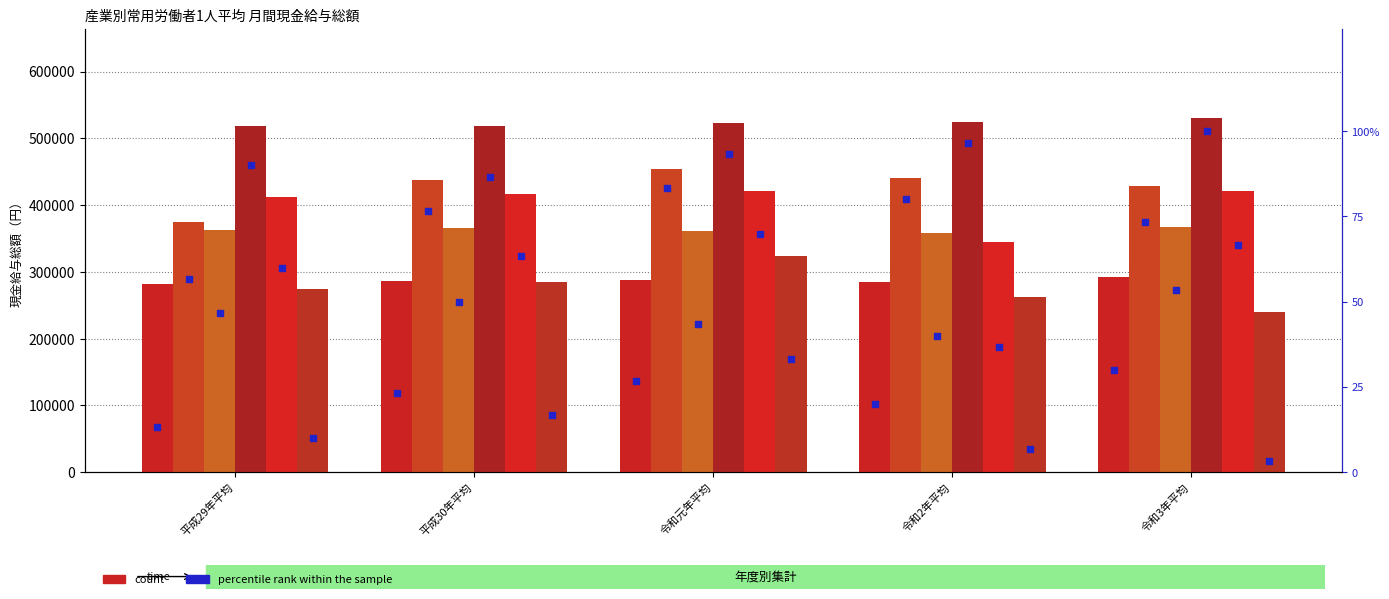

What is the total value across all series at 令和3年平均?

2280748